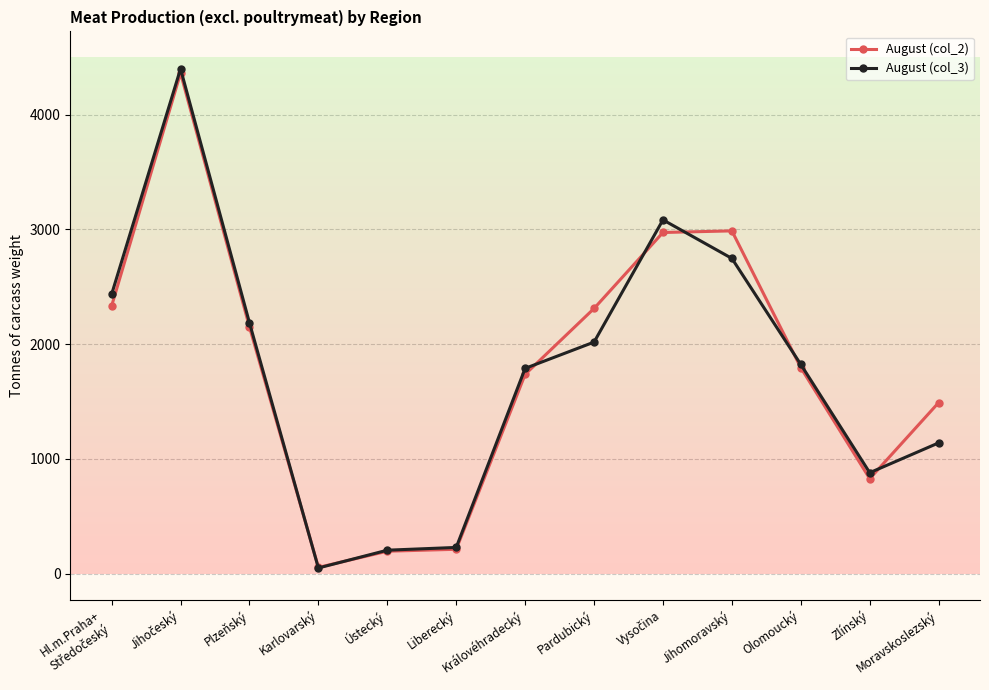

At which label does August (col_3) reach its minimum?

Karlovarský